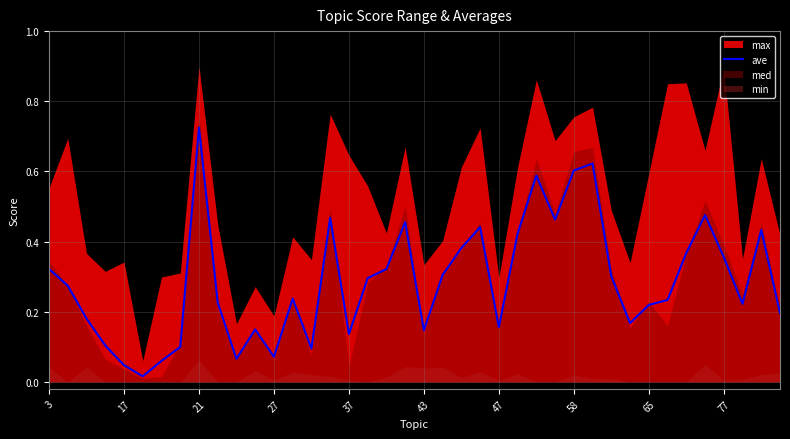

At which label does ave reach its peak?

21